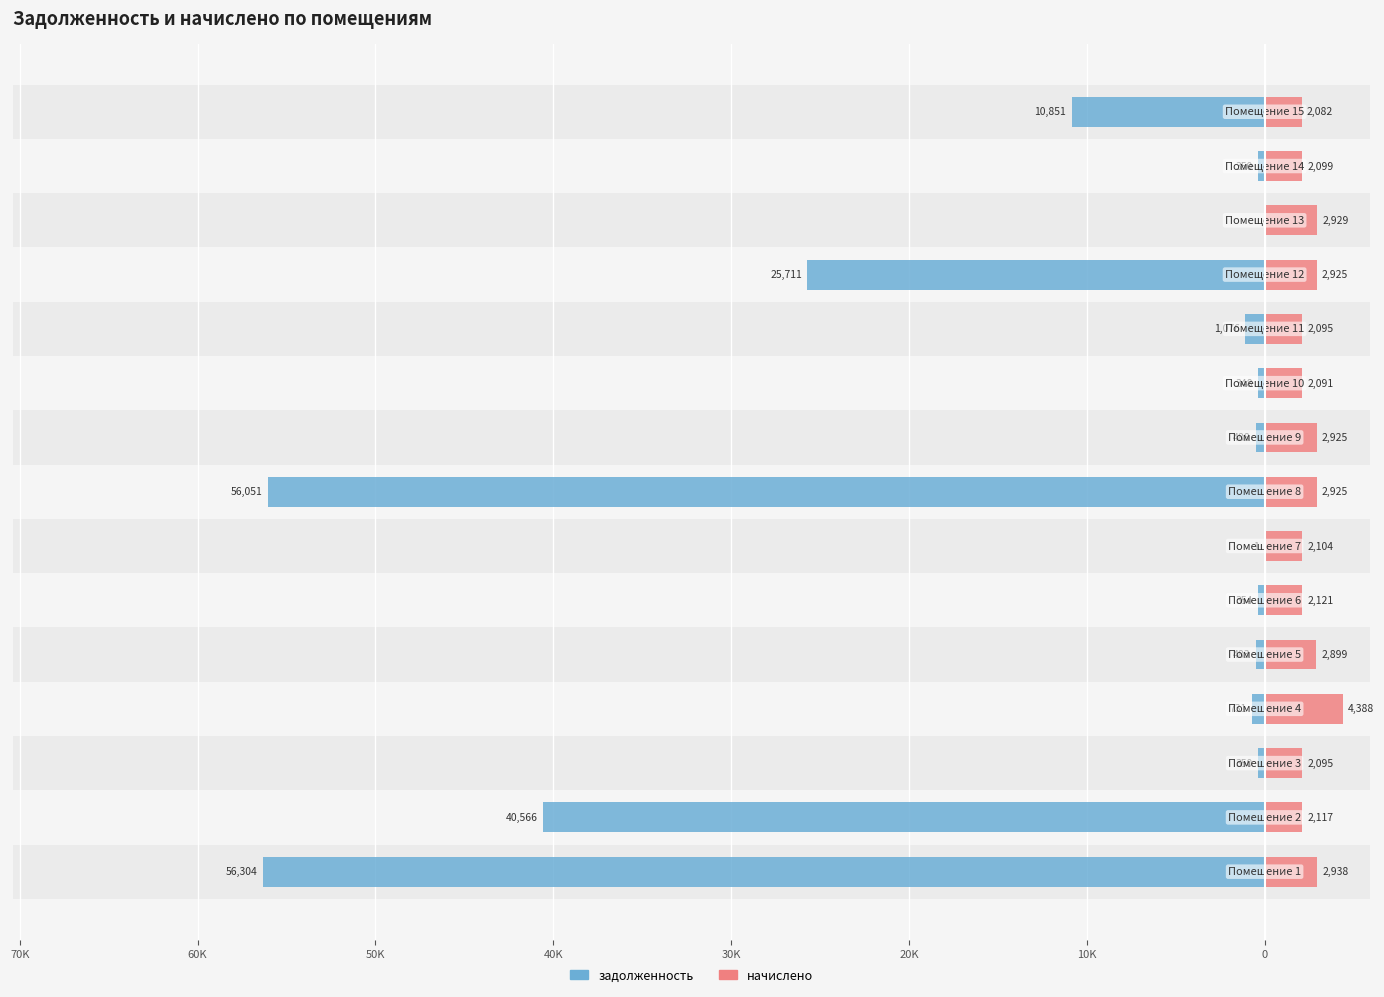

What is the difference between the second highest and second lowest values in the начислено series?

847.7